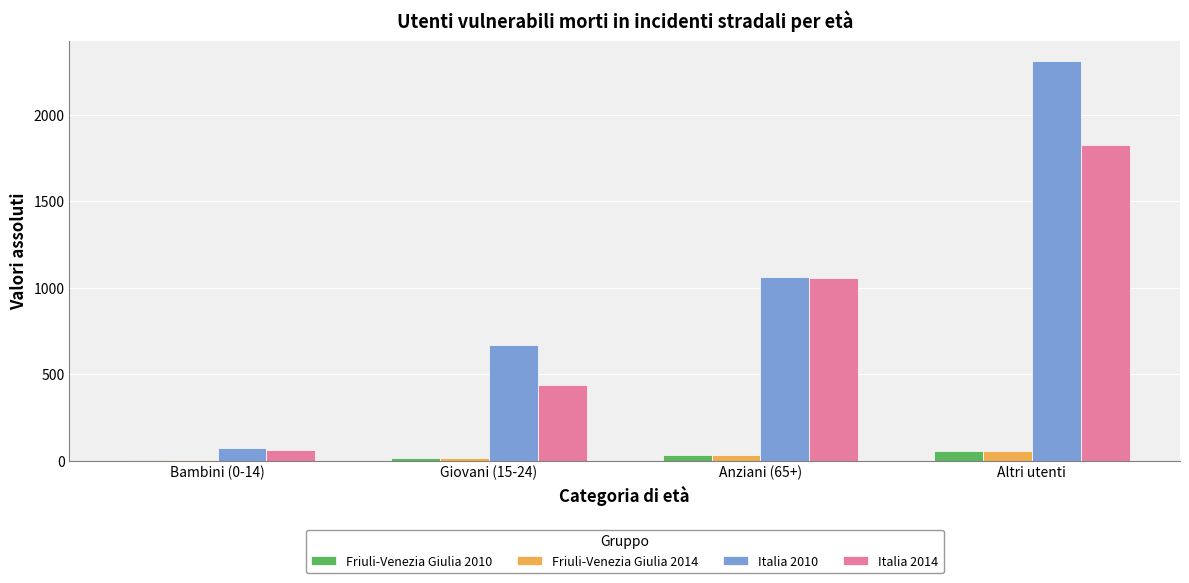

How many groups of bars are there?

4